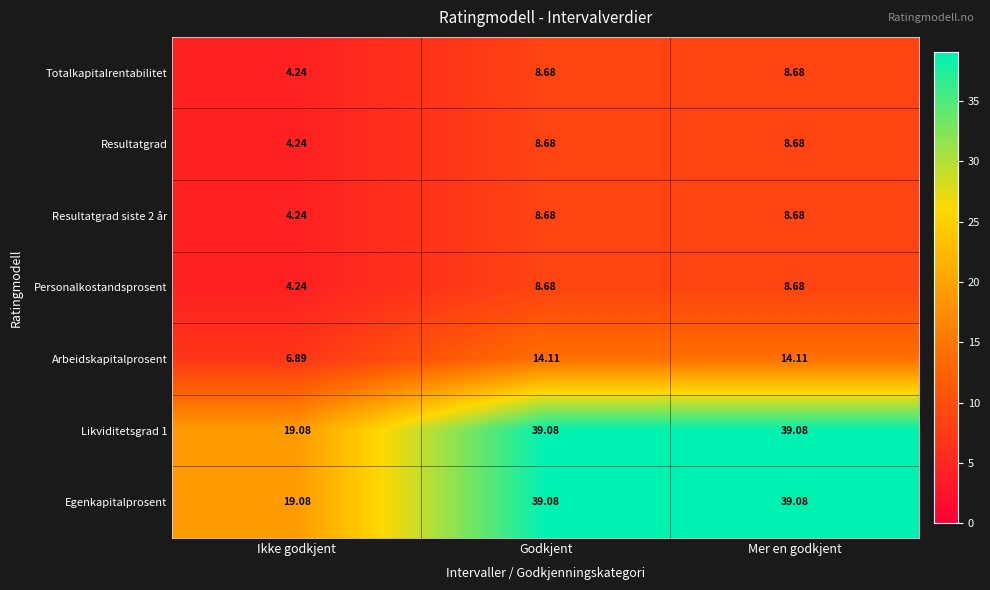

At which label does Arbeidskapitalprosent first exceed 14?

Godkjent